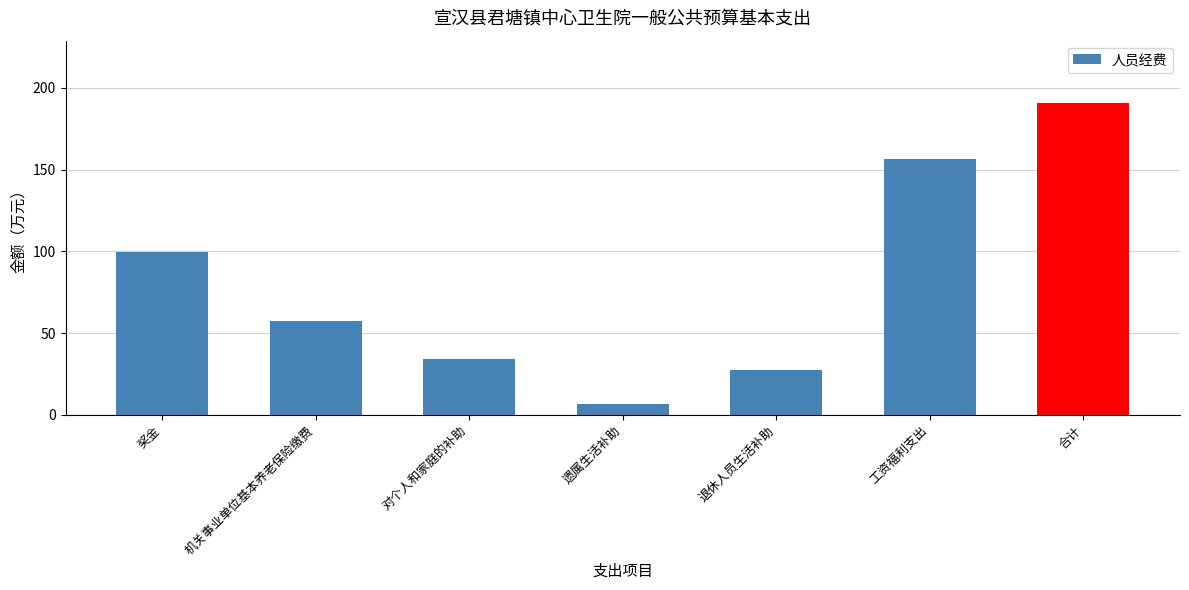

How many data points does each series have?

7